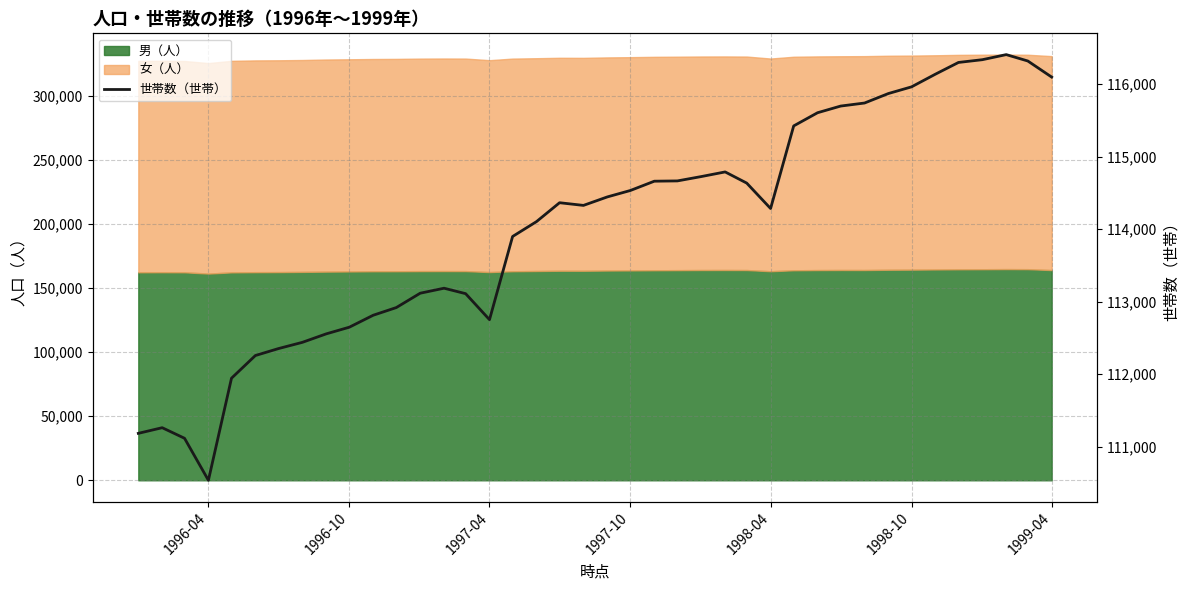

What is the sum of all values?

4561529